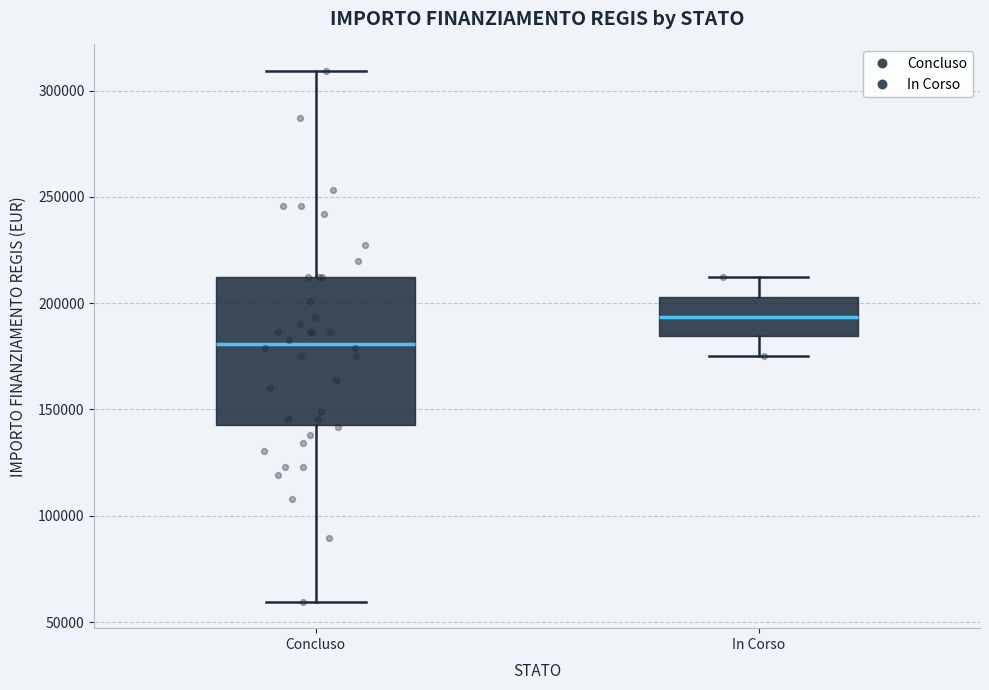

Which box's median line is the lowest?

Concluso